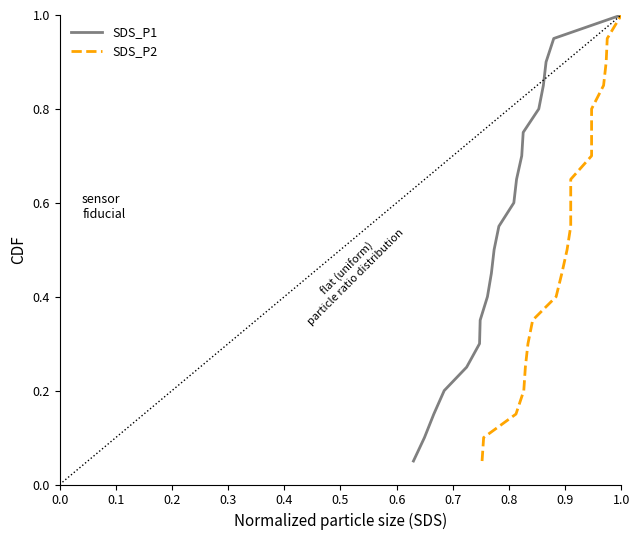

What is the maximum value for SDS_P1?

1.0